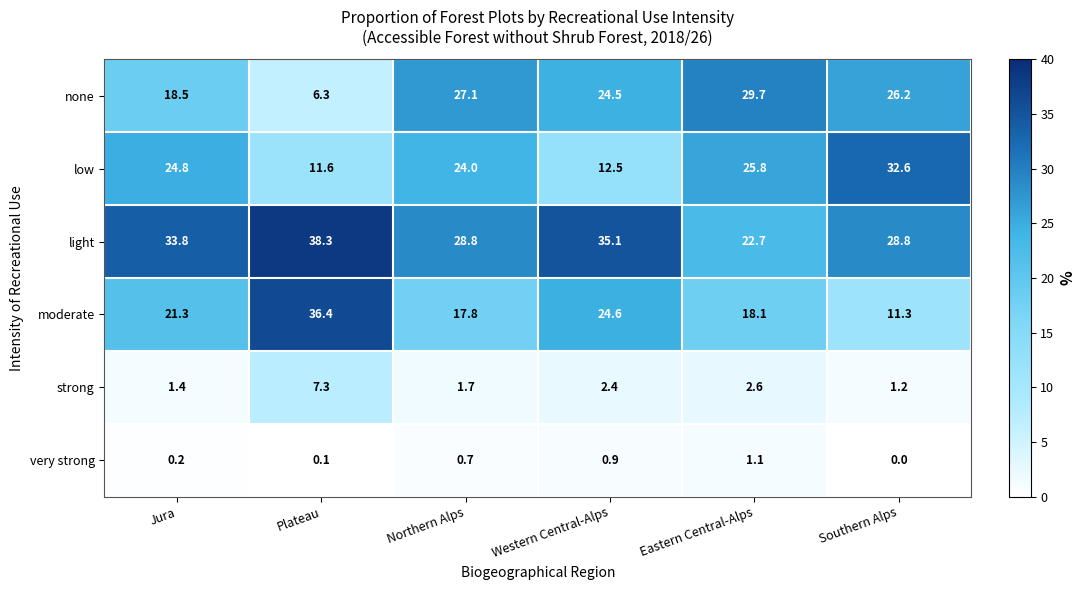

Rank the series at Western Central-Alps from lowest to highest value.

very strong, strong, low, none, moderate, light